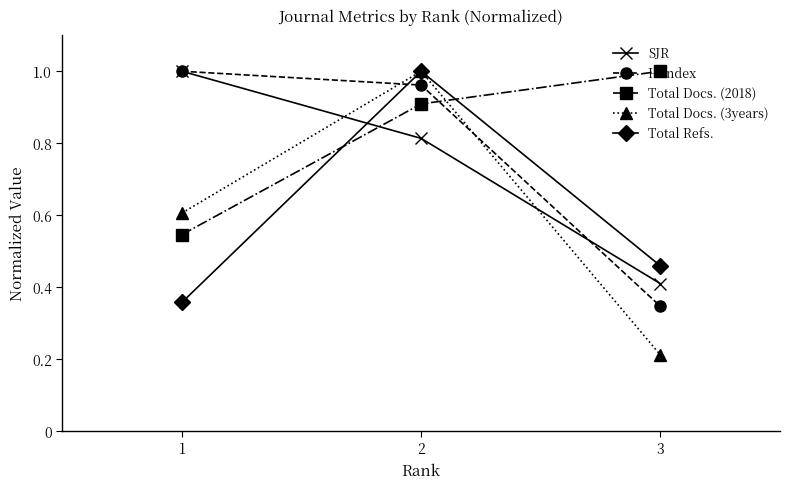

Where is Total Refs. nearest to the value 0?

1